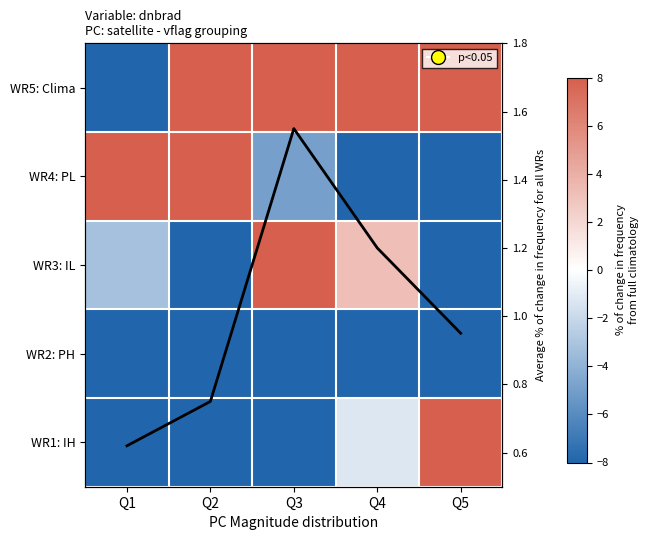

The WR5: Clima series shows 8.0 at Q4. True or false?

True